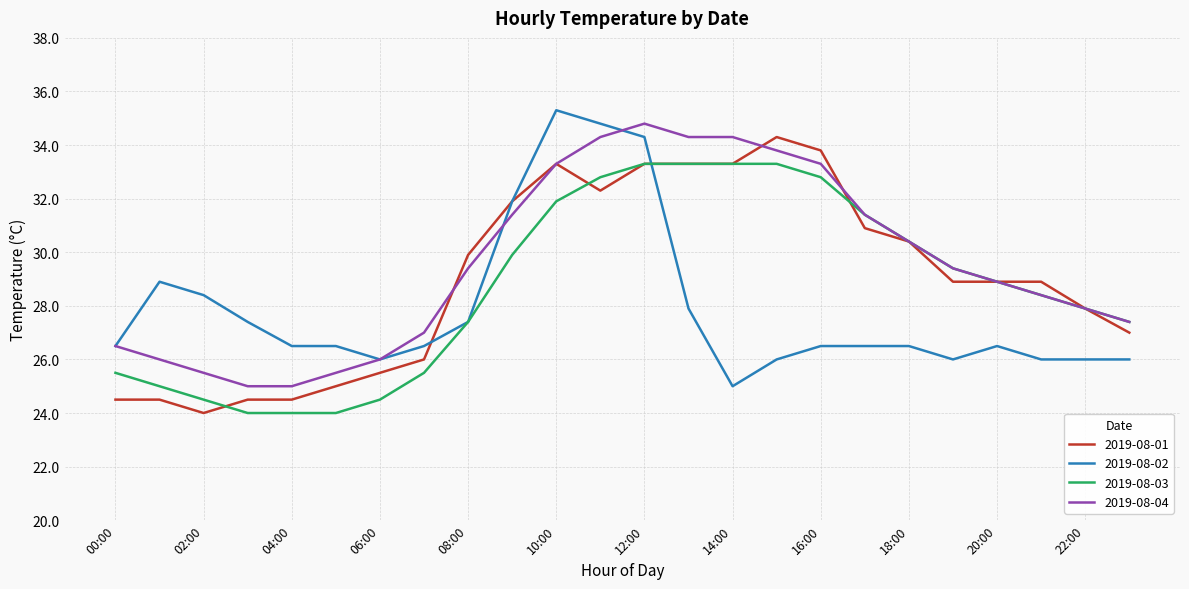

How many values in the 2019-08-04 series exceed 29?

12